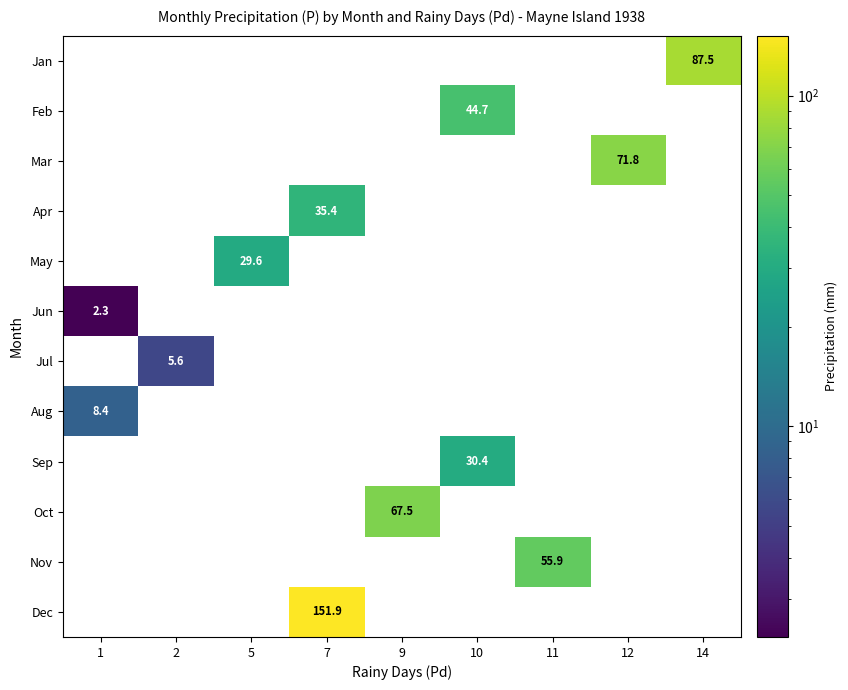

Rank the categories by Sep value from lowest to highest.

1, 2, 5, 7, 9, 11, 12, 14, 10